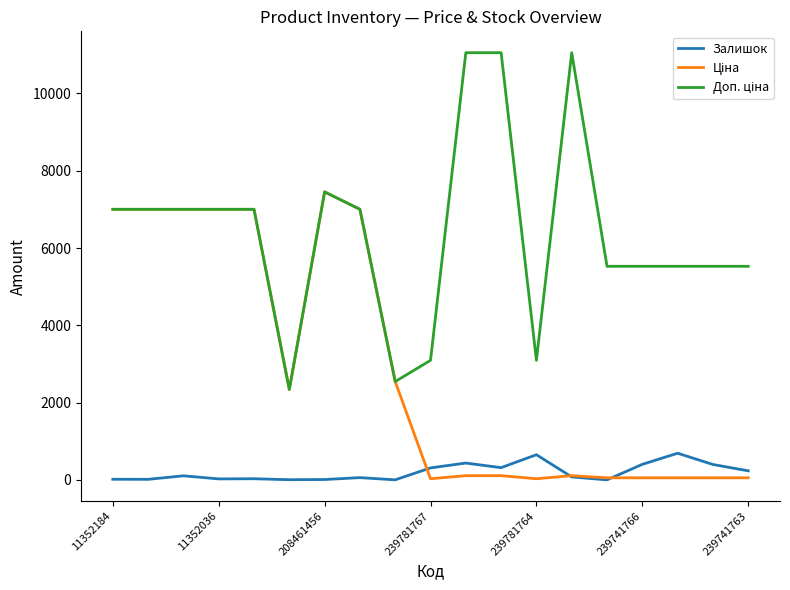

What is the greatest value displayed?

11055.0